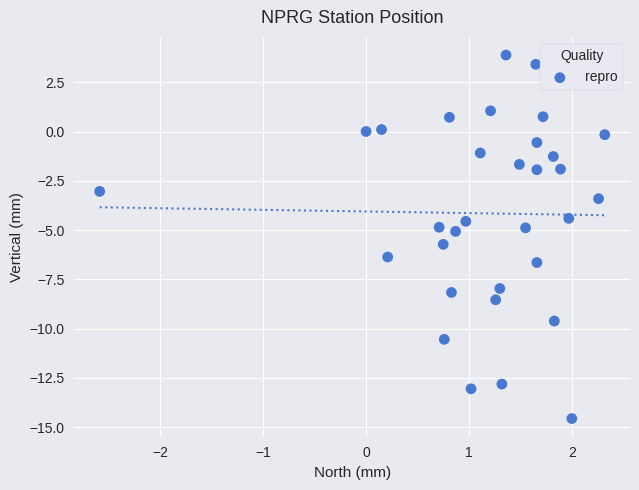

What is the range of X values (max minus min)?

4.9